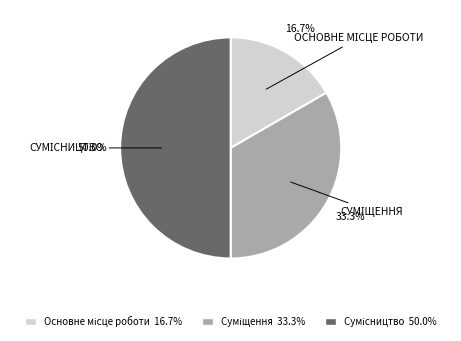

To the nearest percent, what portion does Суміщення represent?

33%